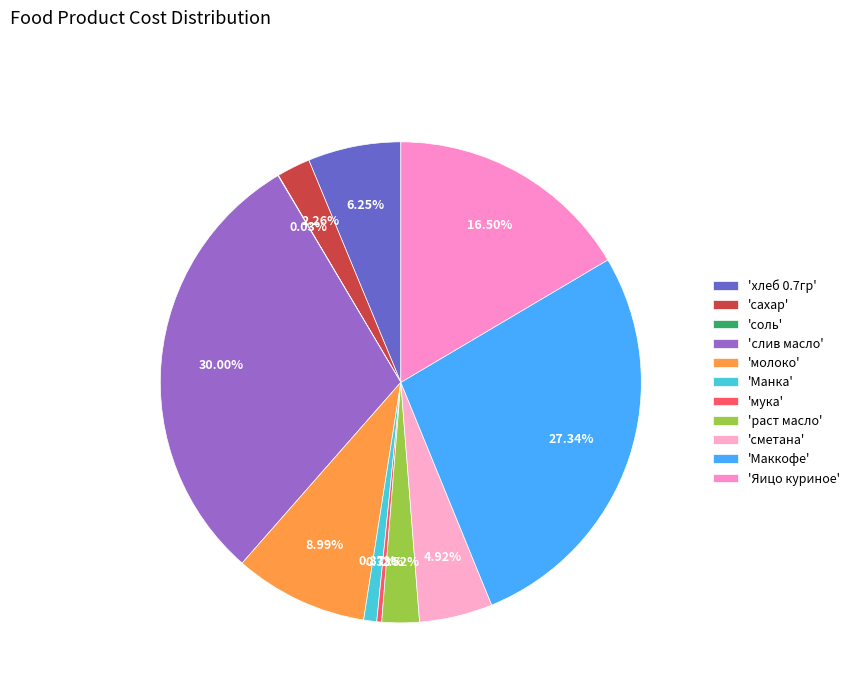

To the nearest percent, what is the average slice percentage?

9%